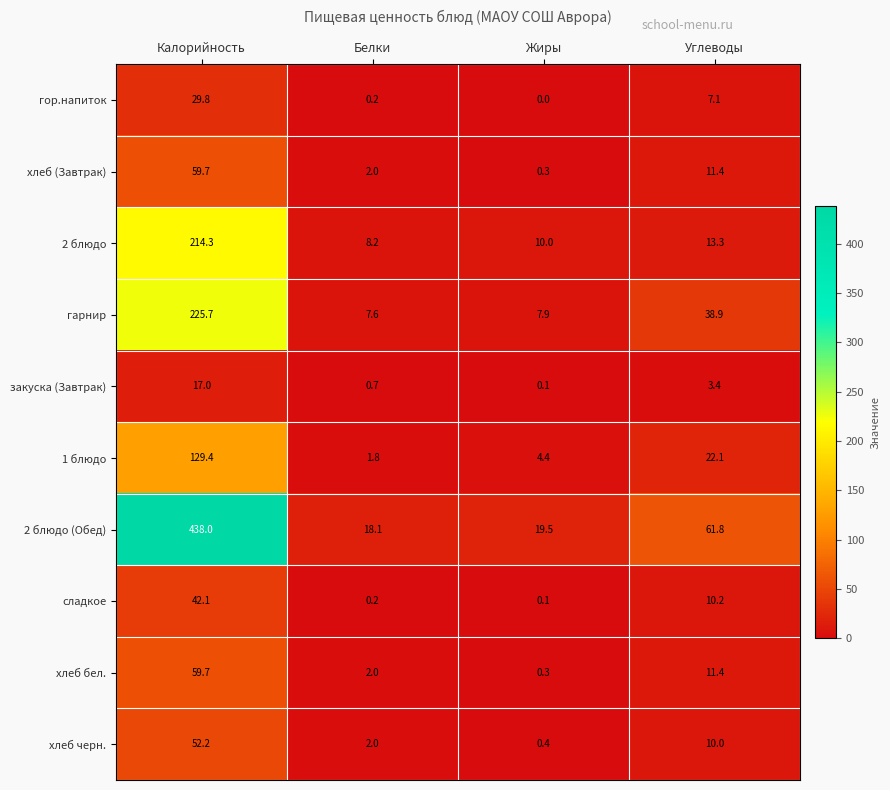

Is the value of сладкое at Жиры greater than the value of 2 блюдо at Калорийность?

No